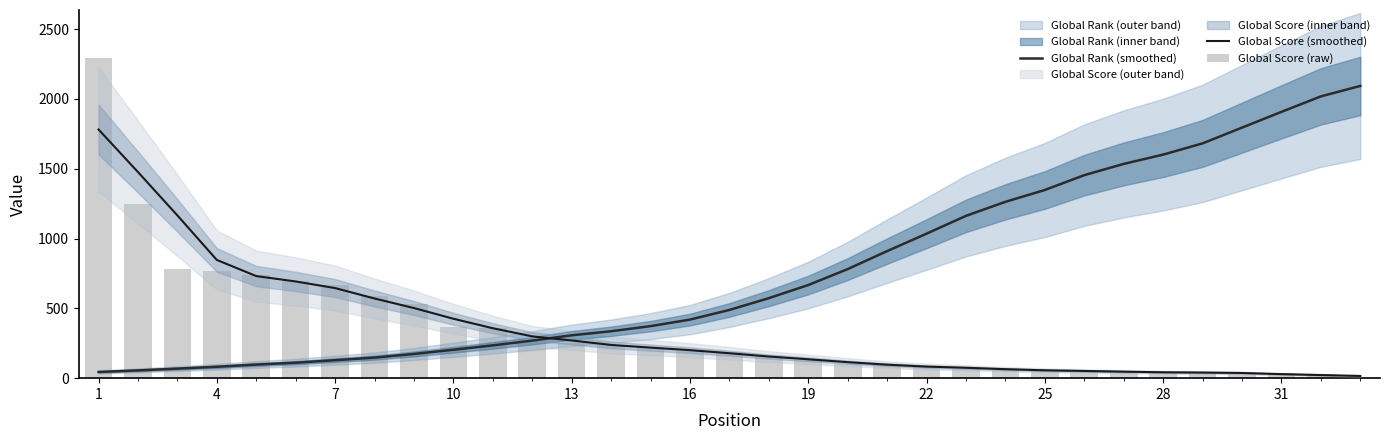

Where does the Global Score (raw) series first go above 189?

1